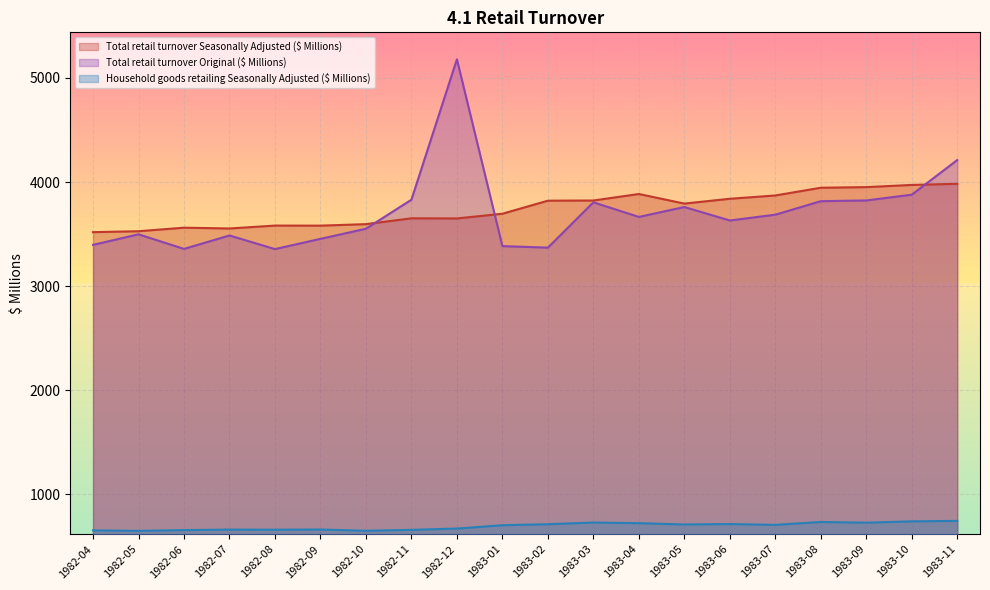

What is the highest value of the Total retail turnover Seasonally Adjusted ($ Millions) series?

3983.3